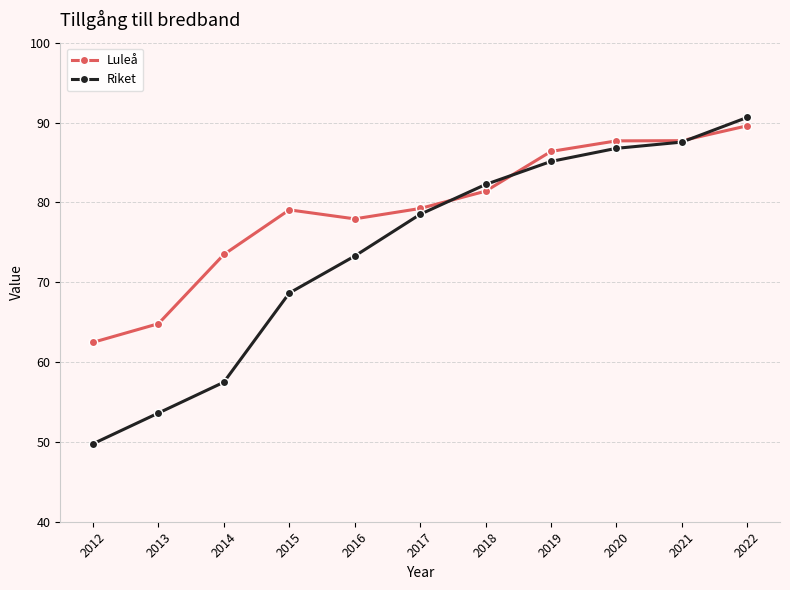

How many times do Luleå and Riket cross each other?

3